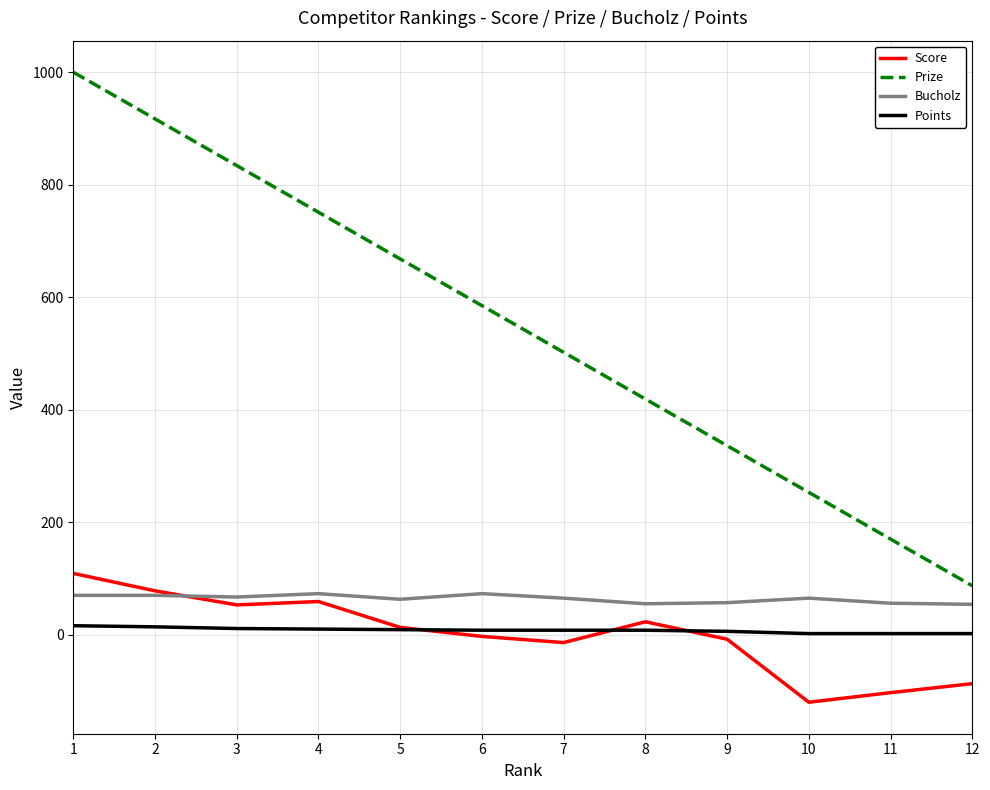

Which series has the largest total across all categories?

Prize